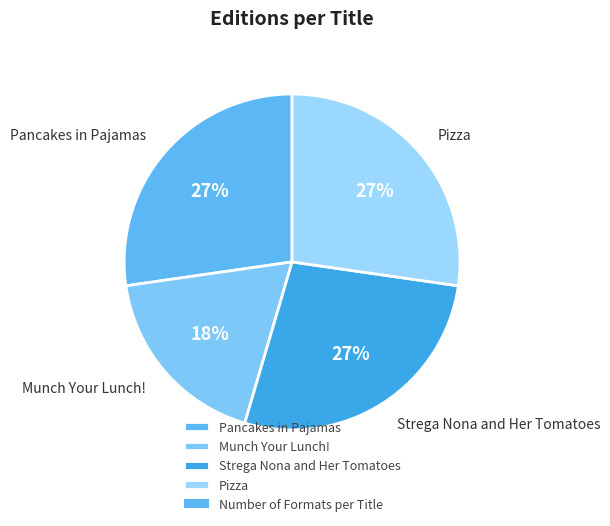

What percentage is the Munch Your Lunch! slice, to the nearest percent?

18%